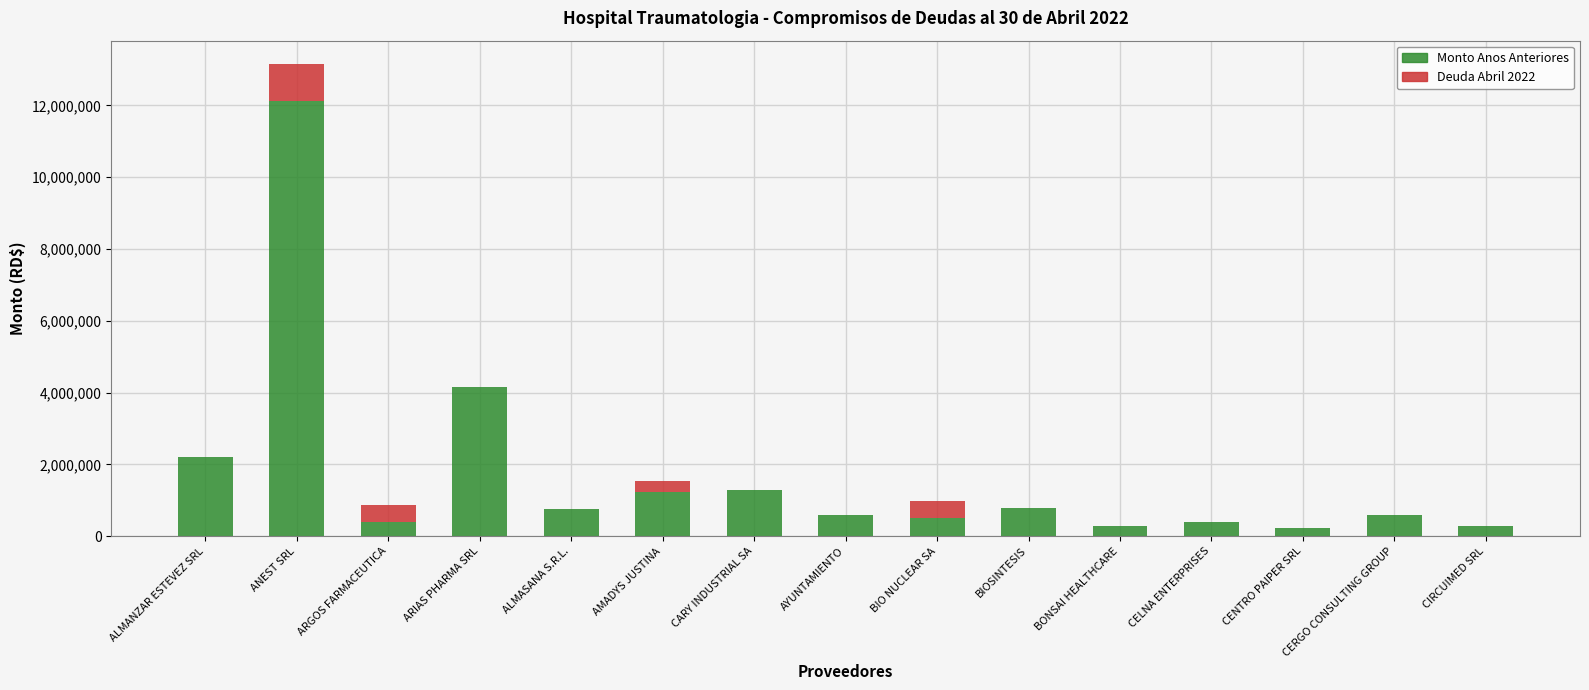

What is the total value across all series at CERGO CONSULTING GROUP?

595428.0